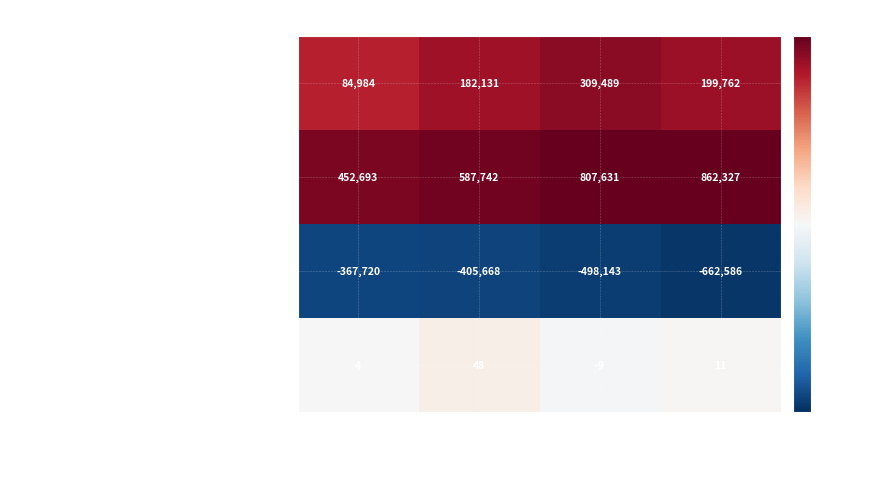

The value of Additional Paid-in Capital at Dec. 31, 2014 is 807631. True or false?

True